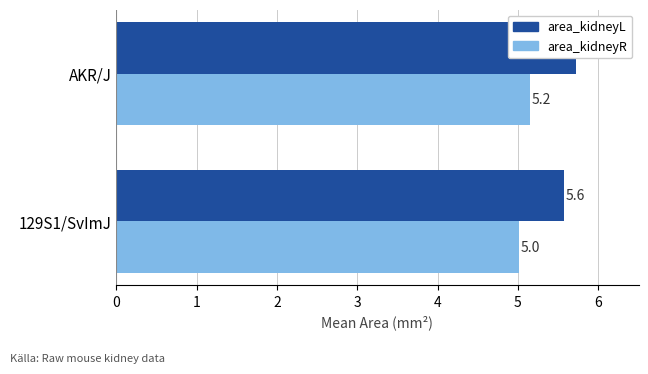

What are all the series names shown in the legend?

area_kidneyL, area_kidneyR